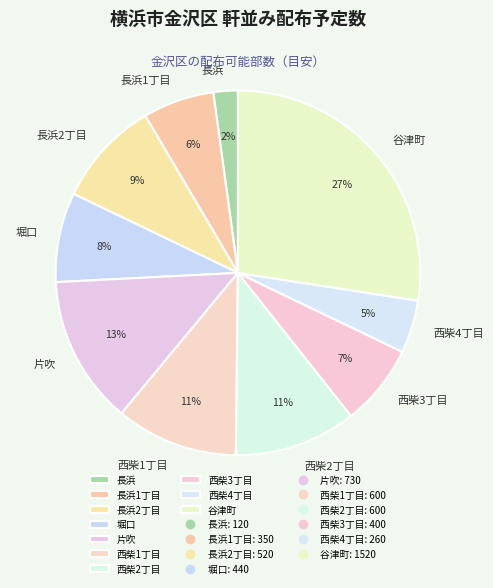

Combined, do 長浜1丁目 and 西柴4丁目 account for over 50%?

No